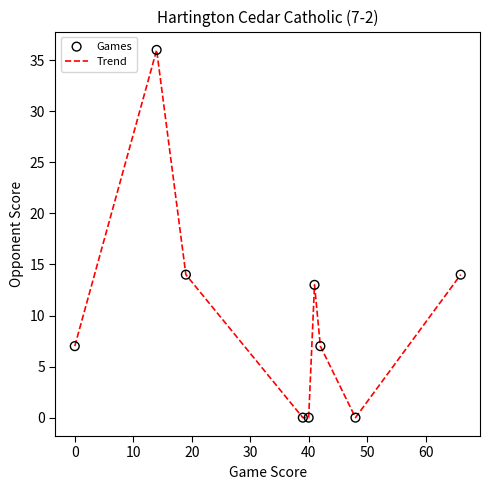

What is the greatest value displayed?

36